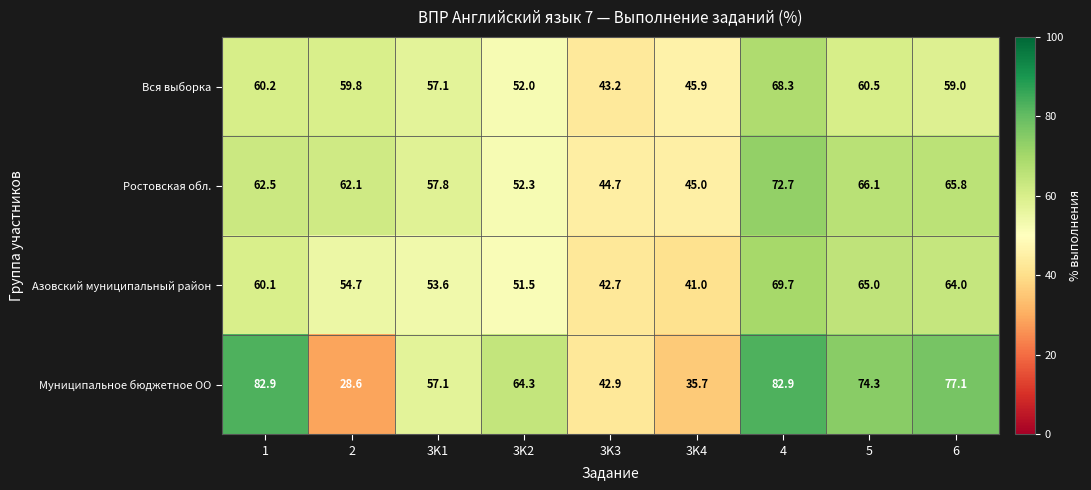

What is the spread (max minus min) of values at 3K2?

12.8